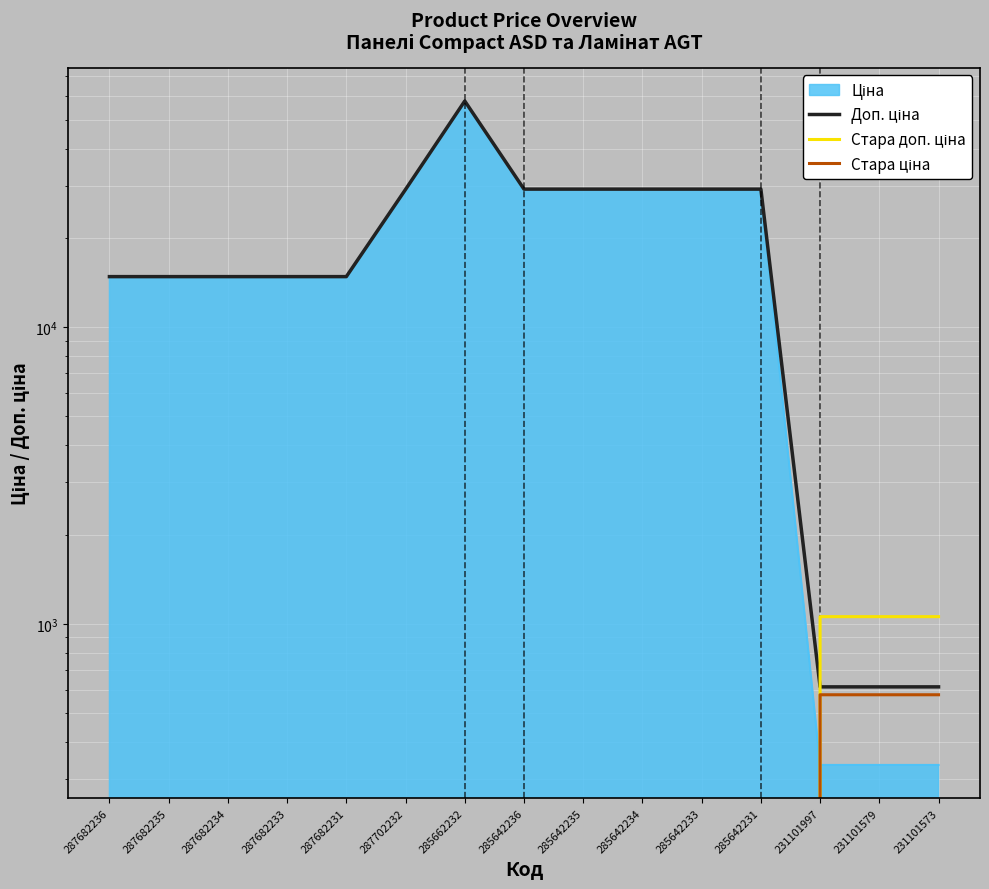

At which label does Стара доп. ціна reach its peak?

231101997